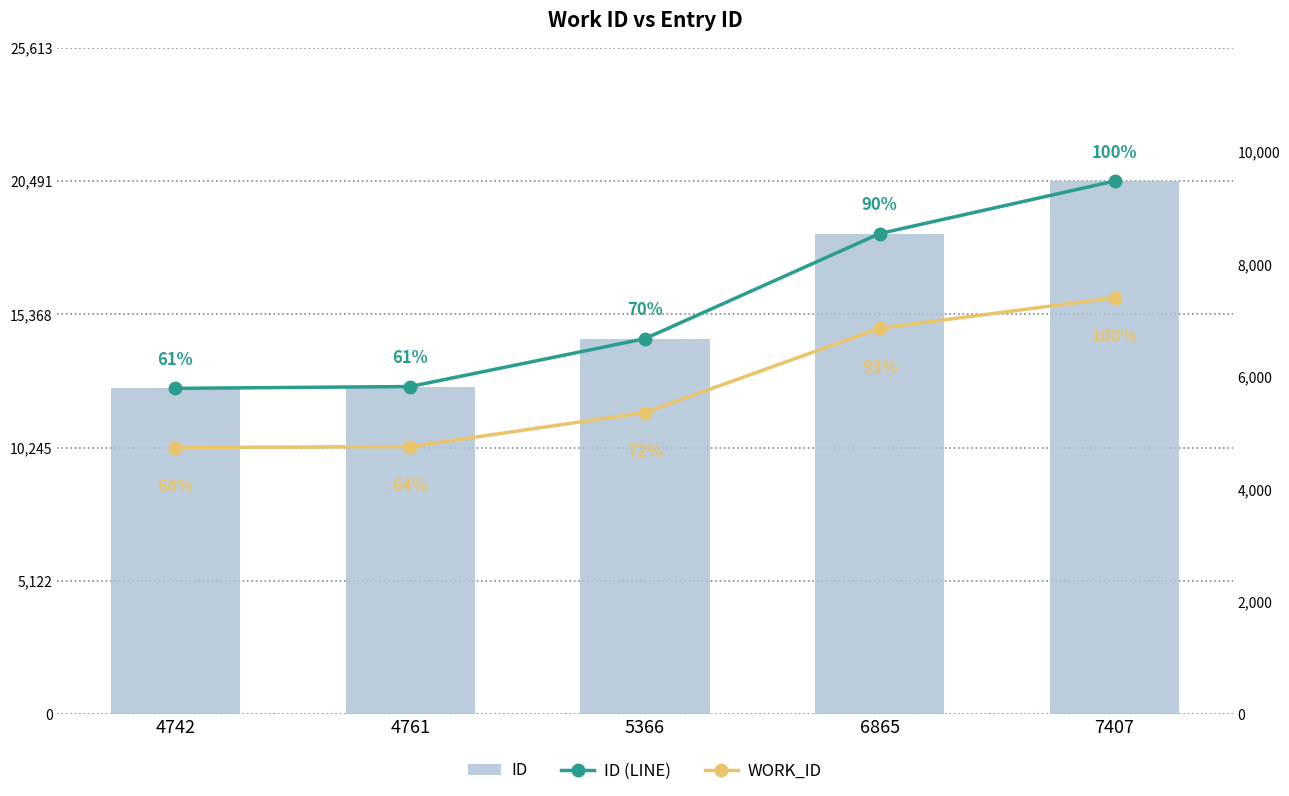

What is the difference between the maximum and second lowest values in the work_id series?

2646